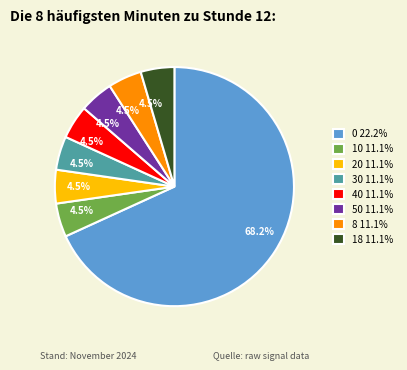

How much of the chart is everything except 30?

95.5%